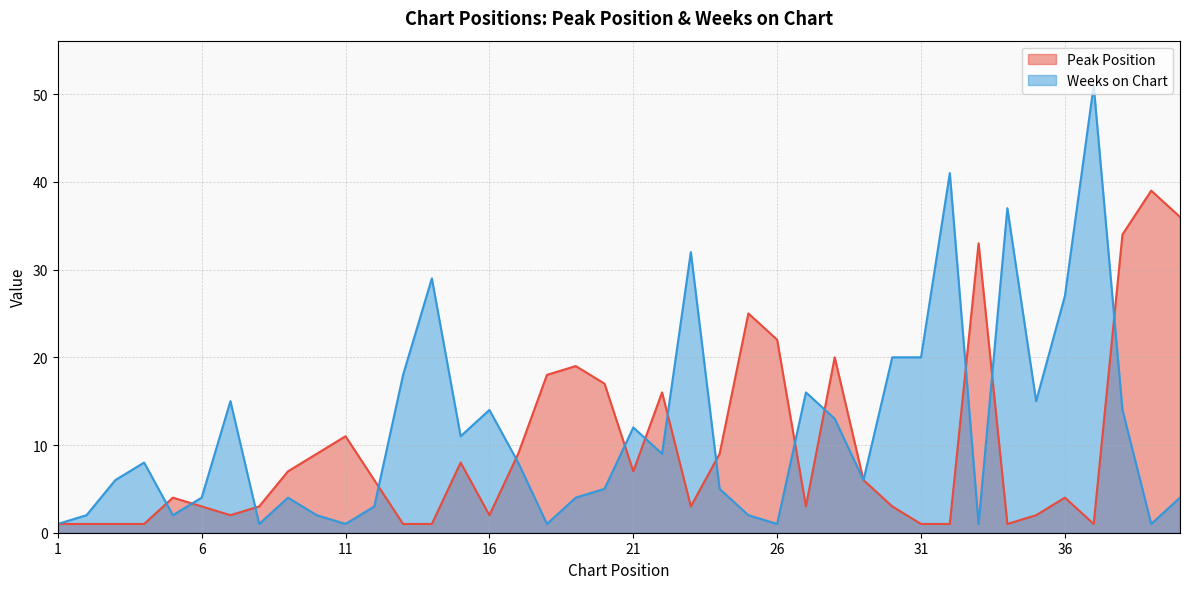

What is the value of the Peak Position point at the 33rd from the left?

33